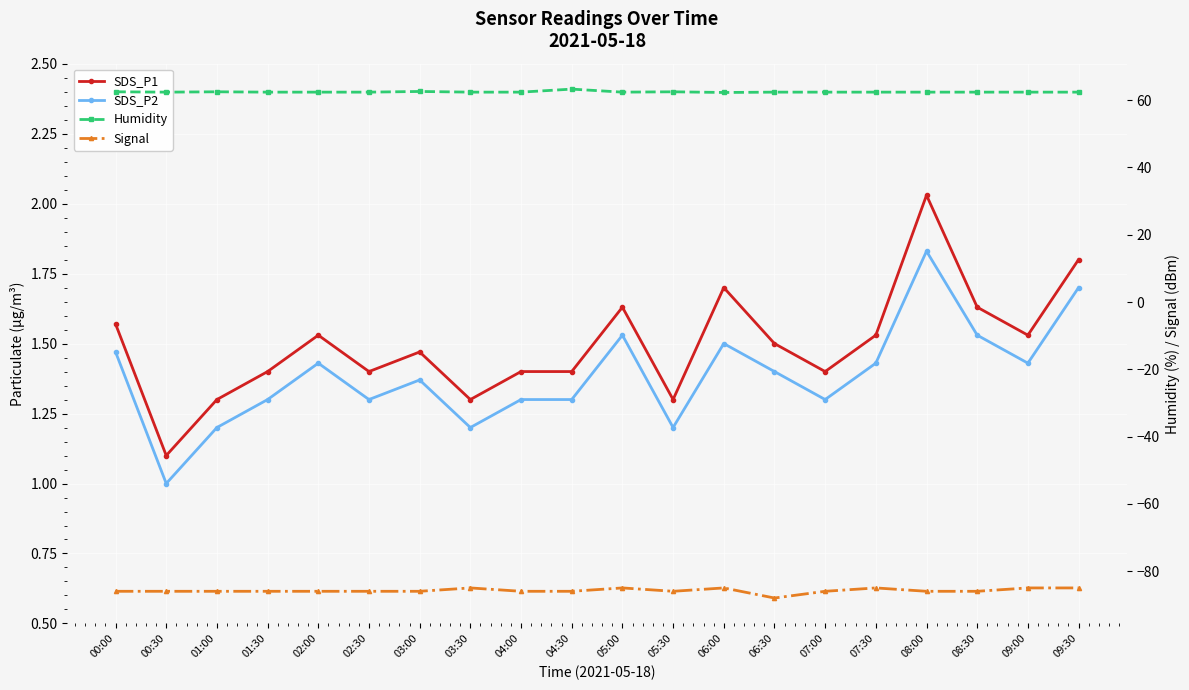

How many interior local peaks does the SDS_P2 series have?

5